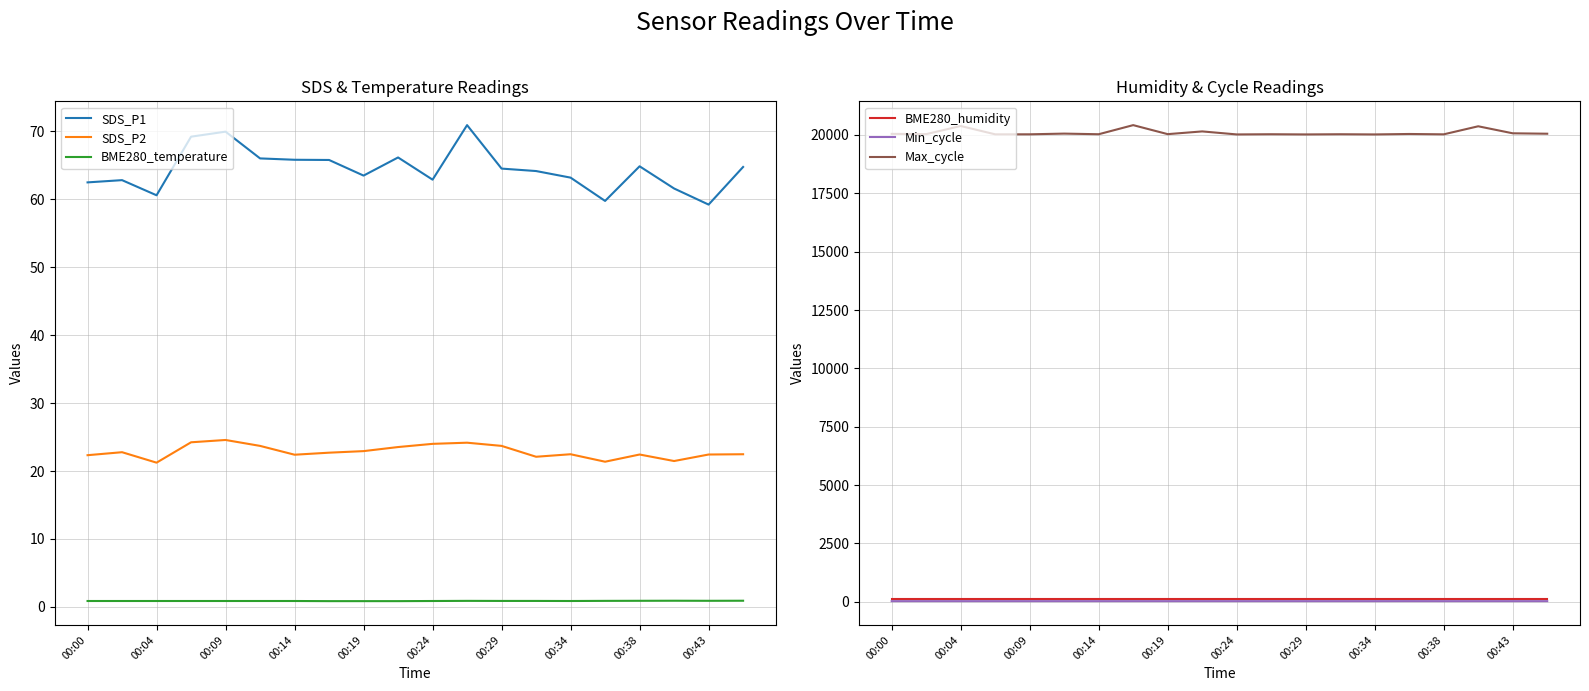

What is the minimum value for SDS_P1?

59.2